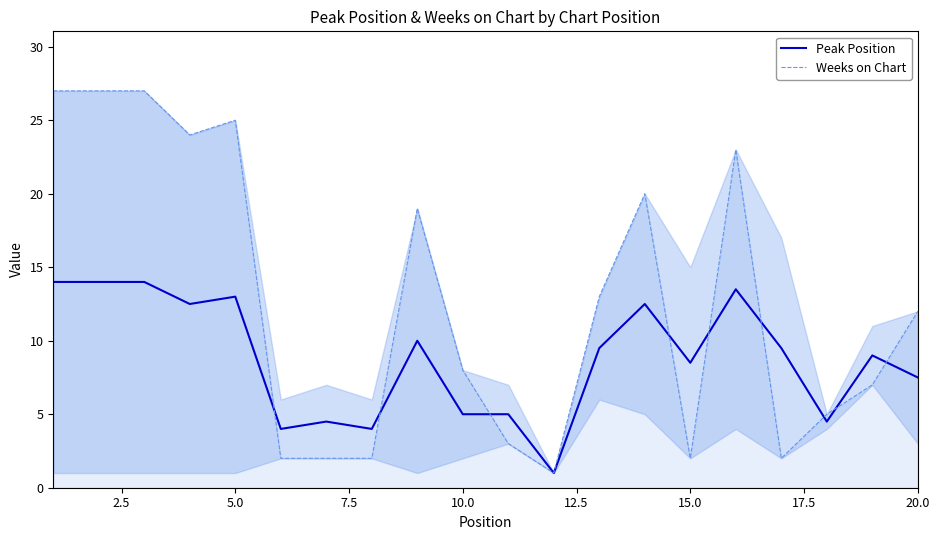

True or false: Weeks on Chart and Peak Position intersect in this chart.

True